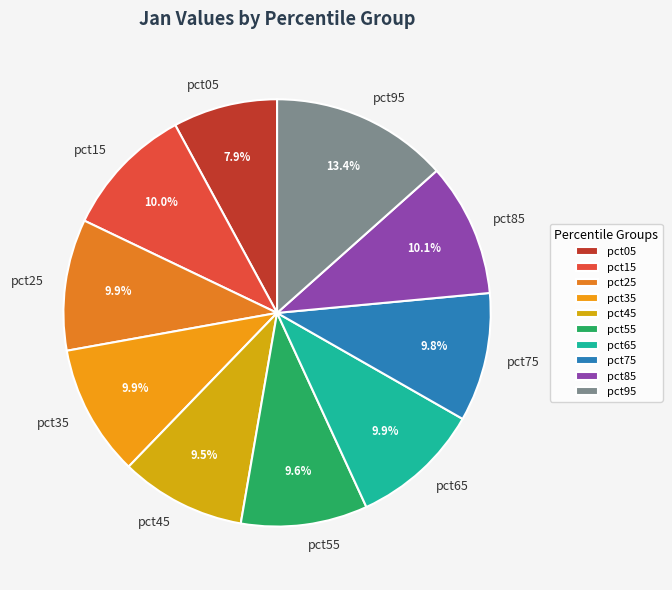

How much of the chart is everything except pct35?

90.1%